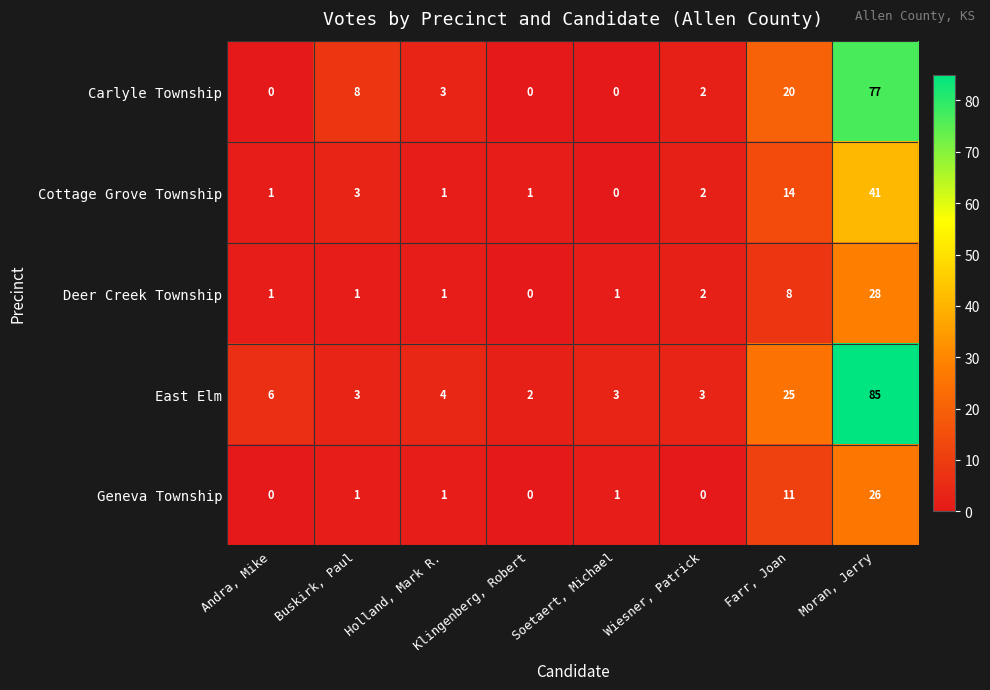

At which category is the sum across all series the highest?

Moran, Jerry